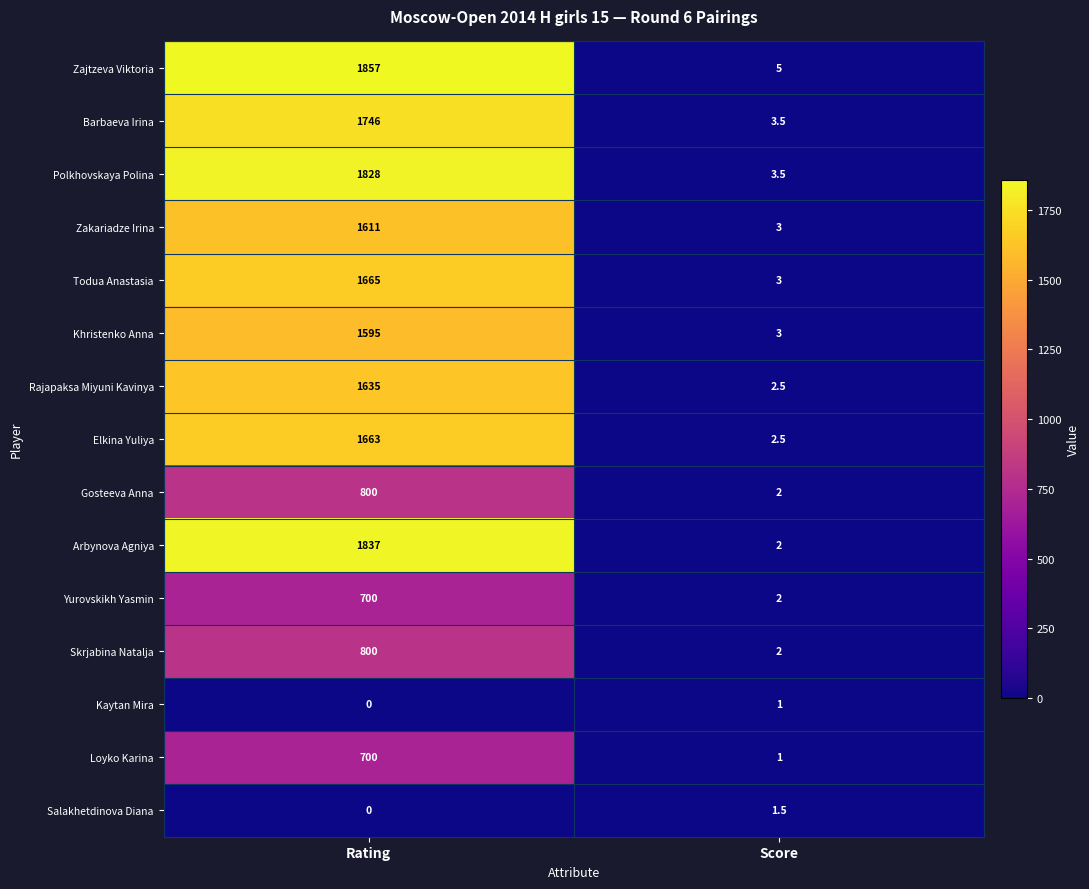

What is the total value across all series at Score?

37.5